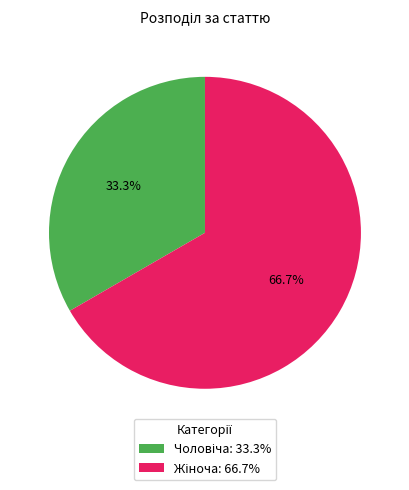

Does any single category account for the majority?

Yes